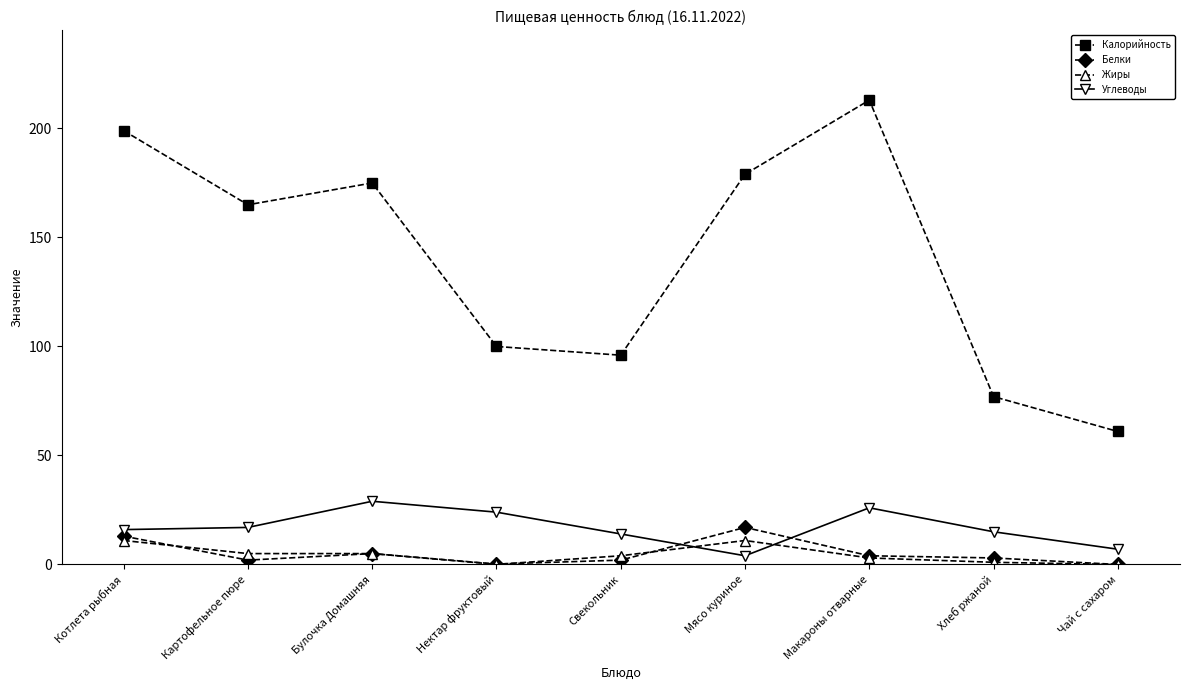

Which series changed the most between Булочка Домашняя and Чай с сахаром?

Калорийность